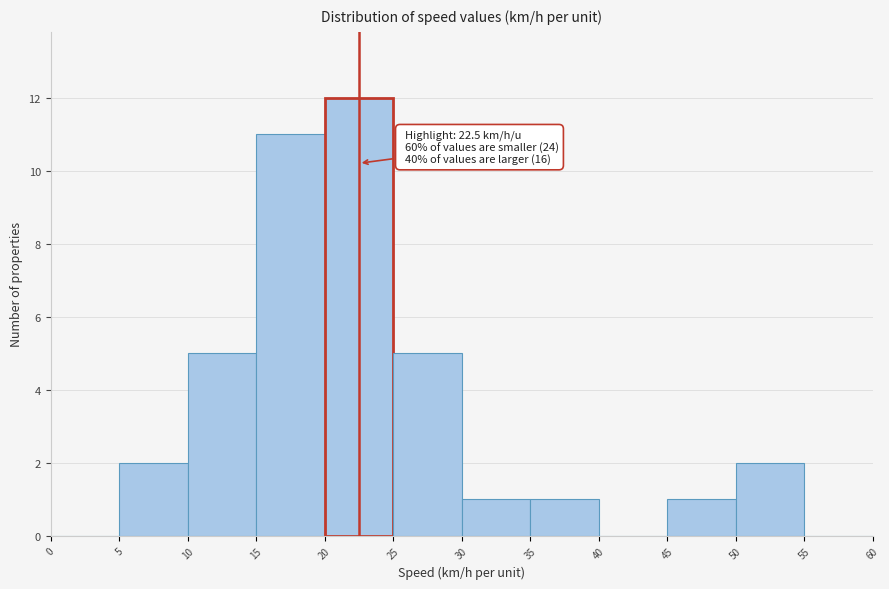

Which range on the x-axis has the tallest bar?

20 to 25